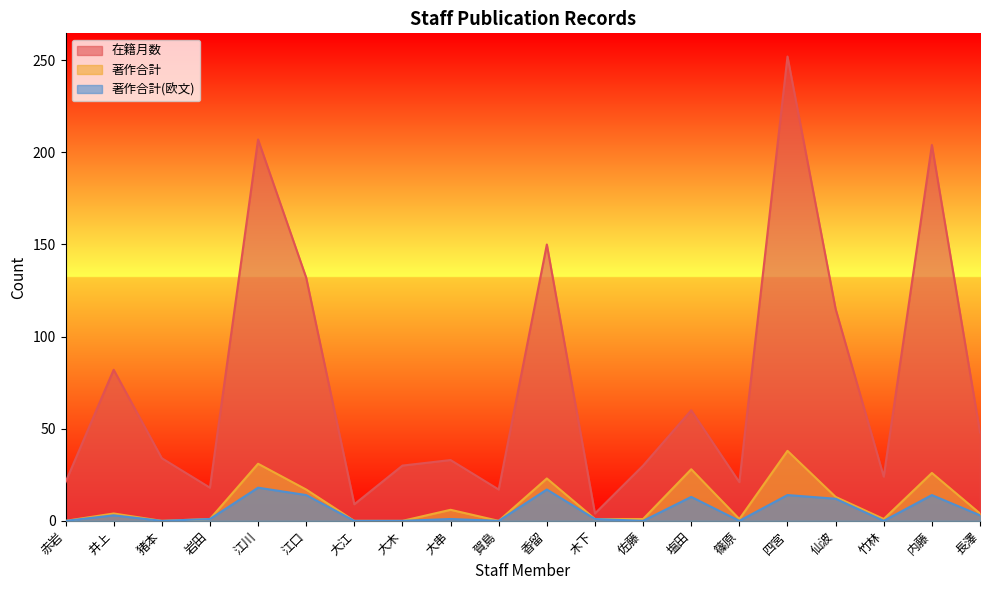

Rank the categories by 著作合計 value from lowest to highest.

赤岩, 猪本, 大江, 大木, 賀島, 岩田, 木下, 佐藤, 篠原, 竹林, 井上, 長澤, 大串, 仙波, 江口, 香留, 内藤, 塩田, 江川, 四宮